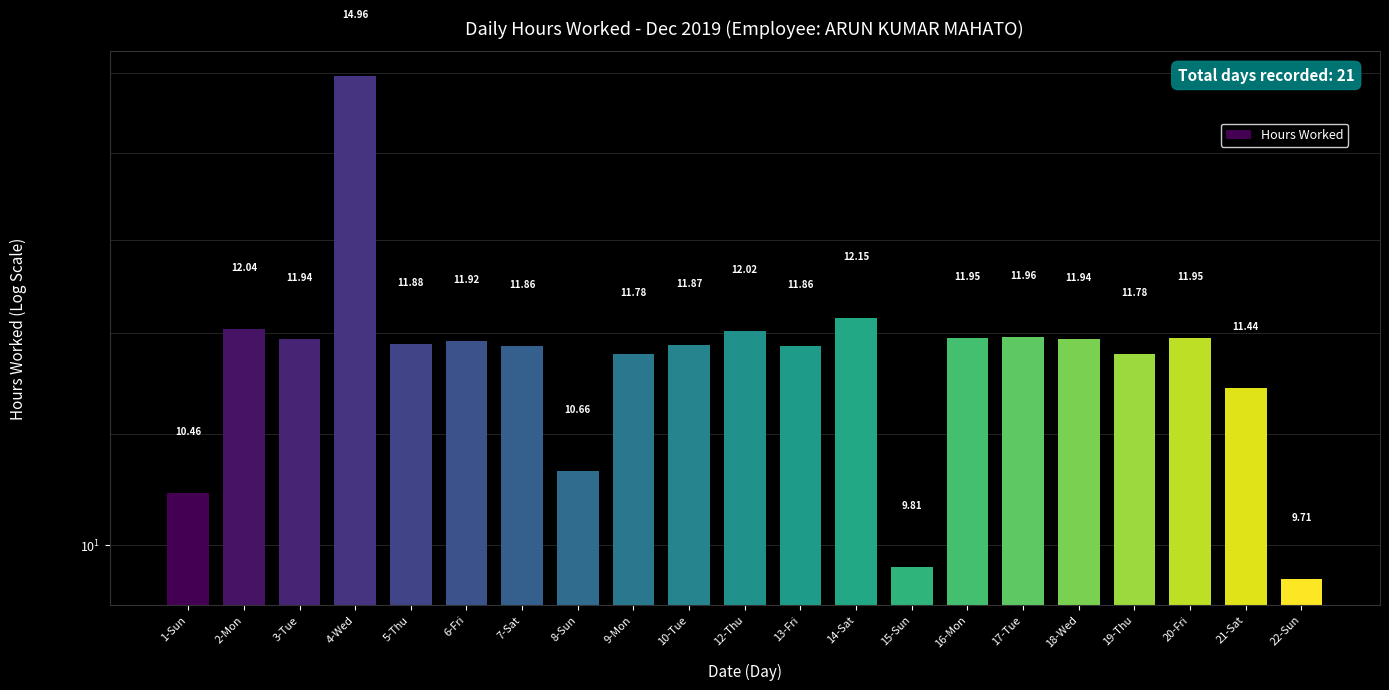

Approximately how many times larger is the value at 8-Sun compared to 19-Thu?

0.9